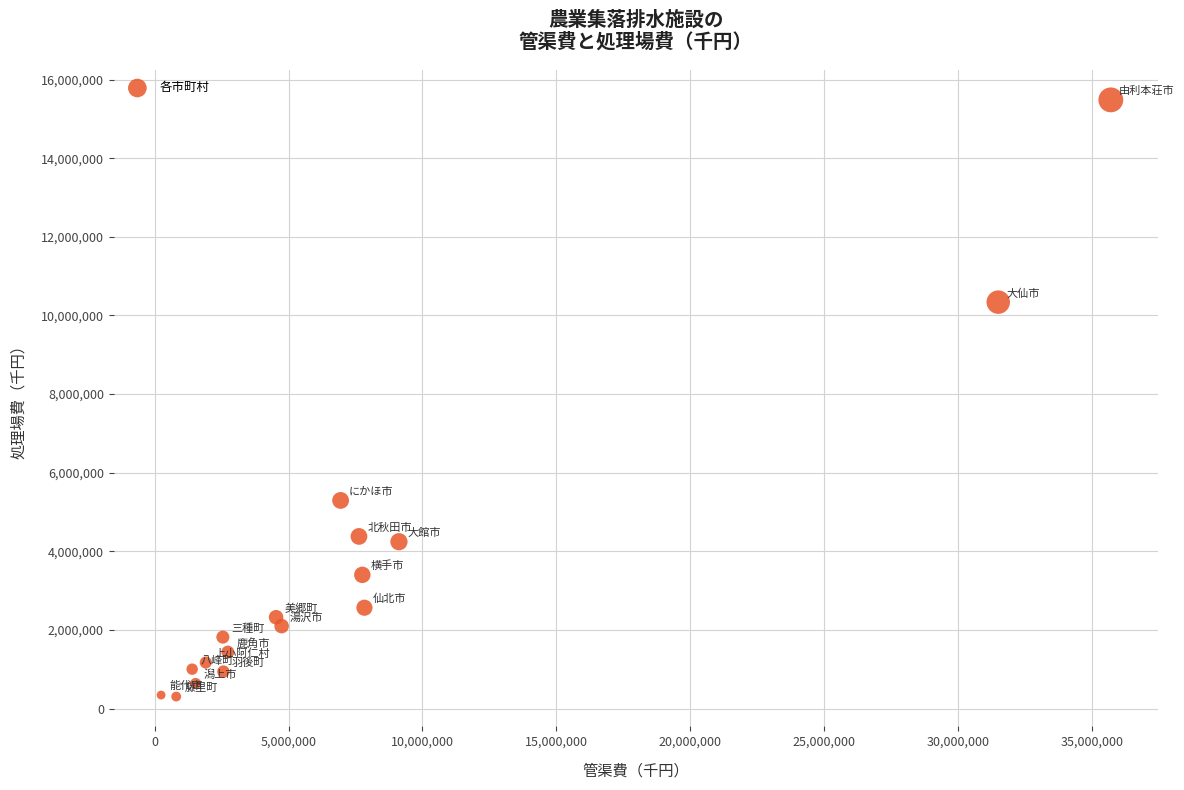

What is the range of Y values (max minus min)?

15179564